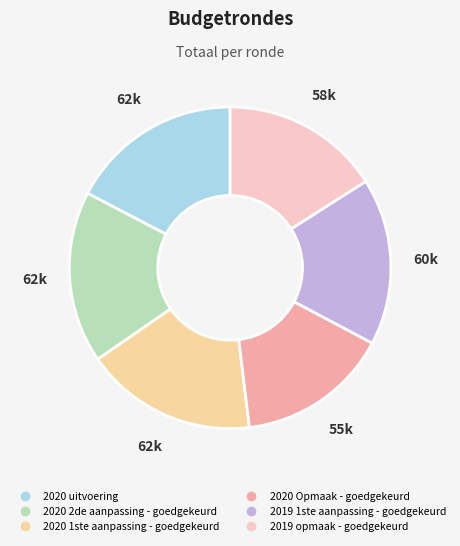

What is the ratio of the value at 2020 uitvoering to the value at 2019 opmaak - goedgekeurd?

1.1